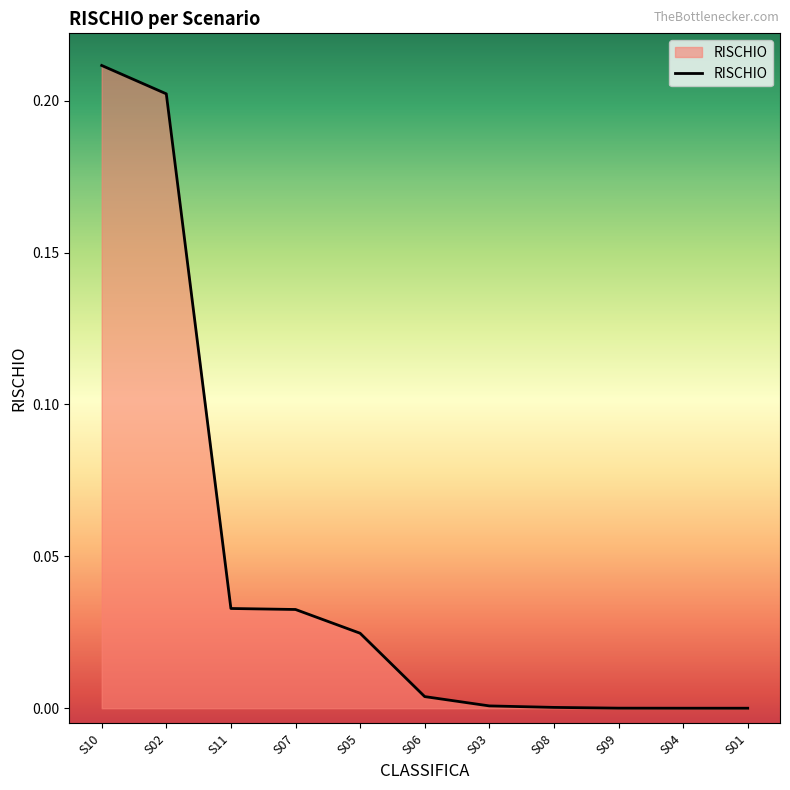

Which category has the highest value across all series?

S10